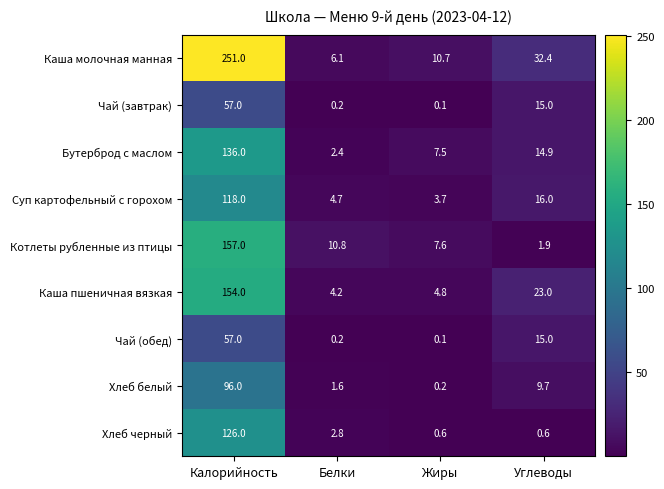

Rank the categories by Суп картофельный с горохом value from lowest to highest.

Жиры, Белки, Углеводы, Калорийность